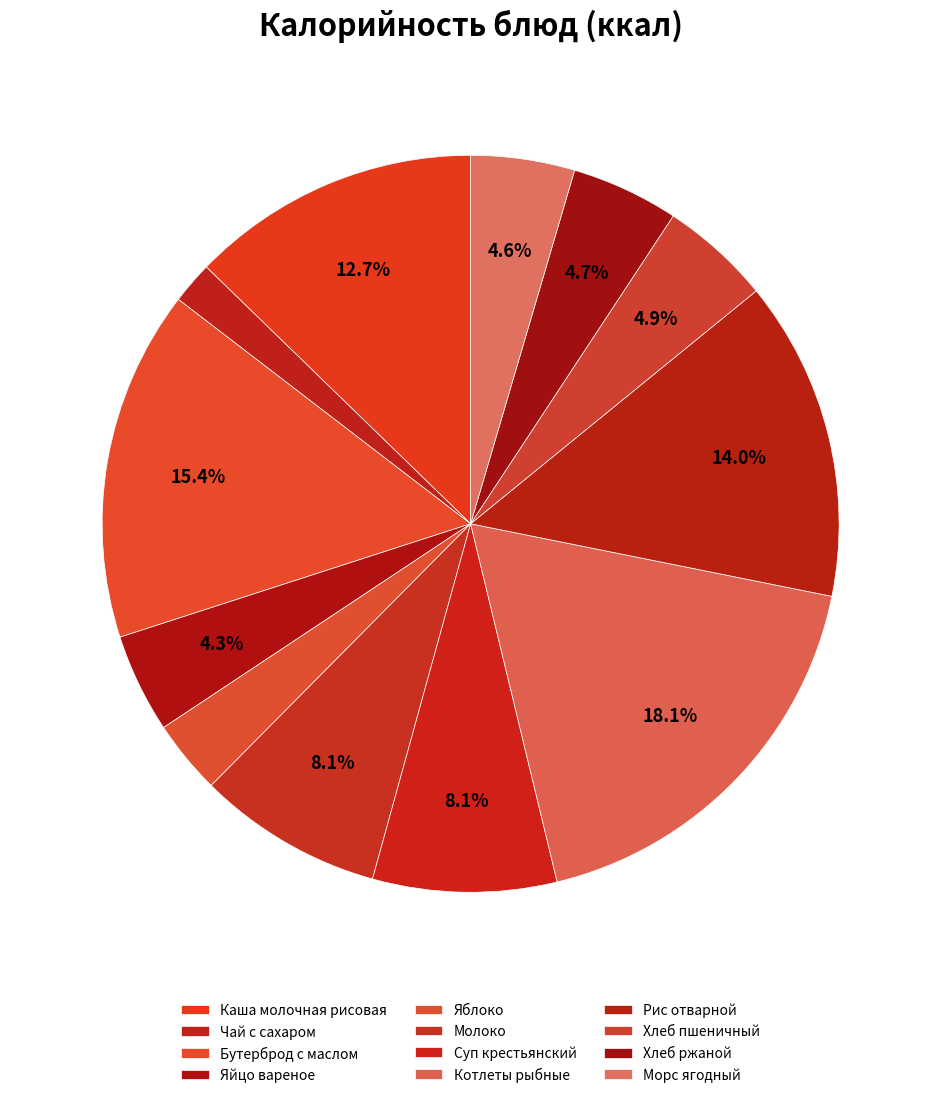

To the nearest percent, what is the combined percentage of Яблоко and Яйцо вареное?

8%